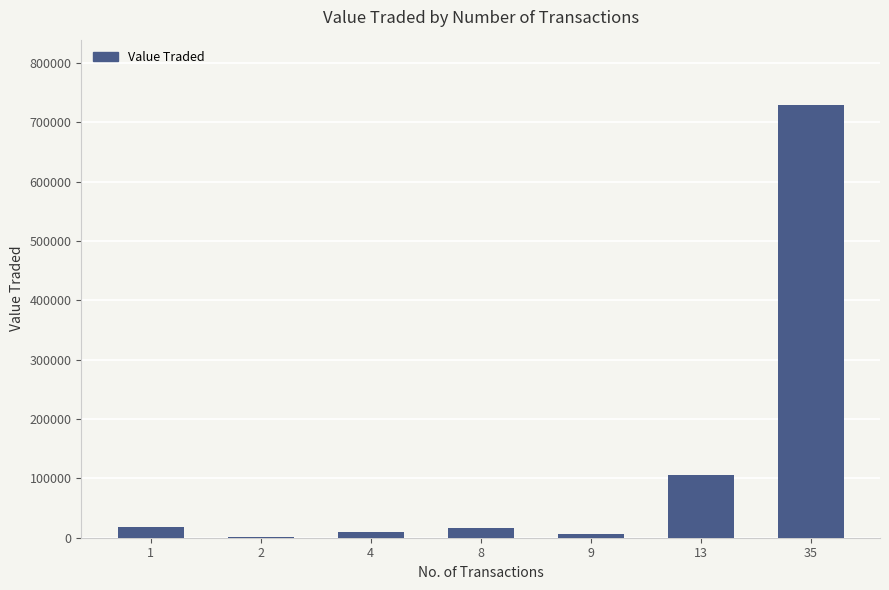

What is the sum of all values?

888458